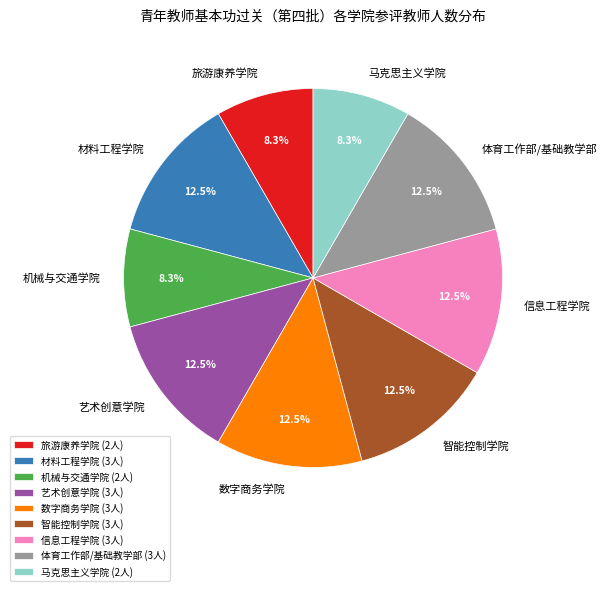

To the nearest percent, what is the average slice percentage?

11%